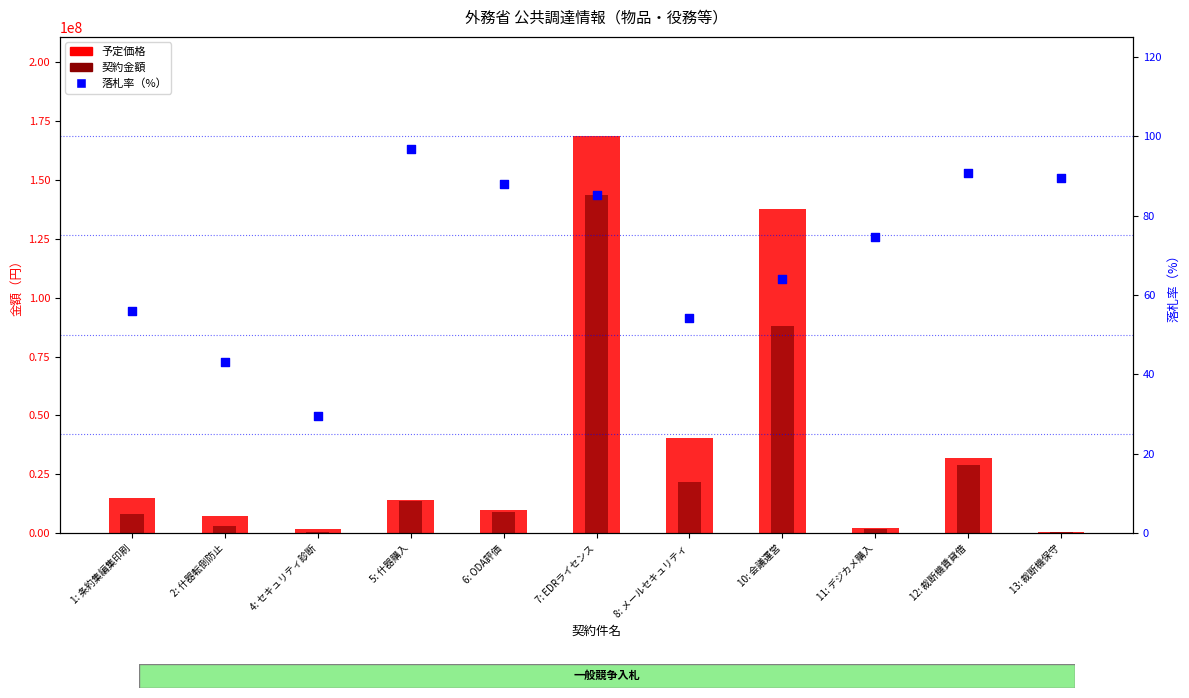

At how many categories does at least one series exceed 62677986?

2